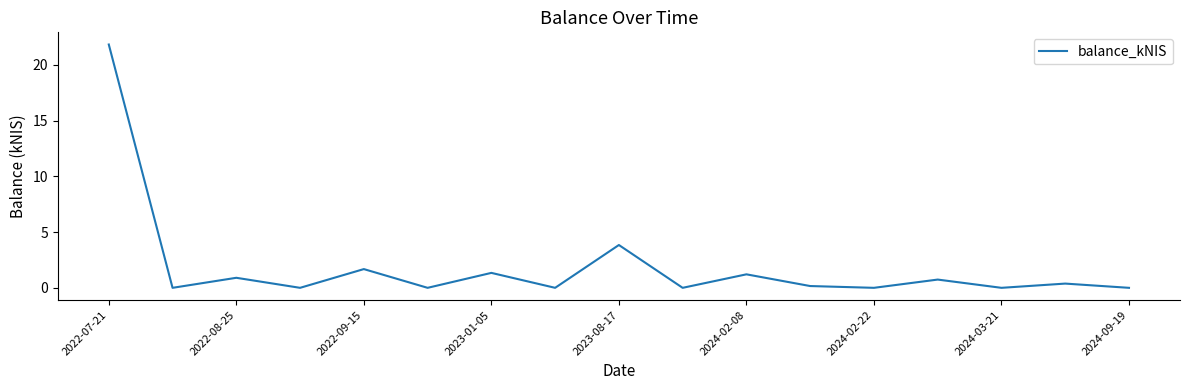

What is the maximum value shown in the chart?

21.8